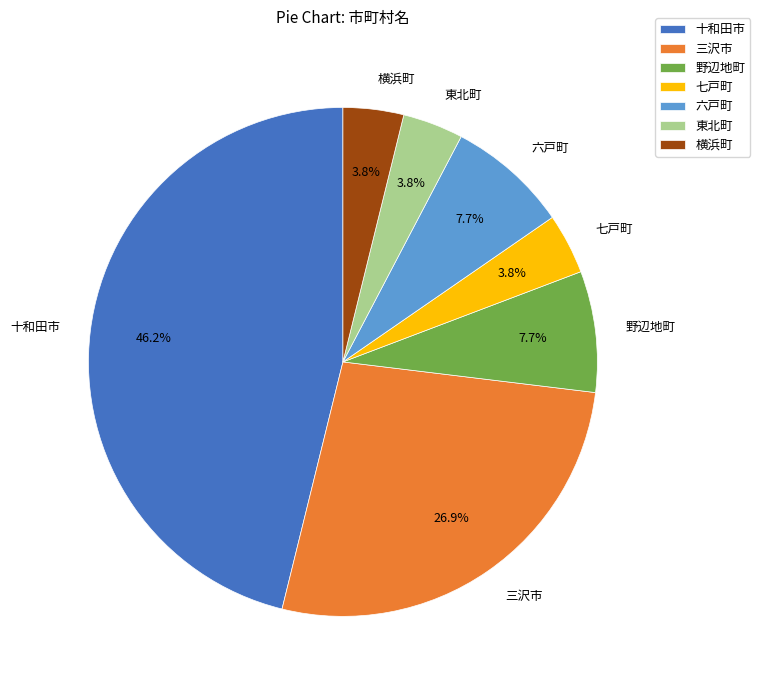

Is the sum of 三沢市 and 東北町 greater than half?

No